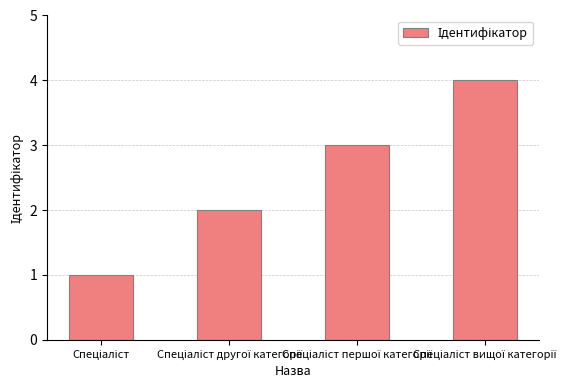

What is the sum of all values?

10